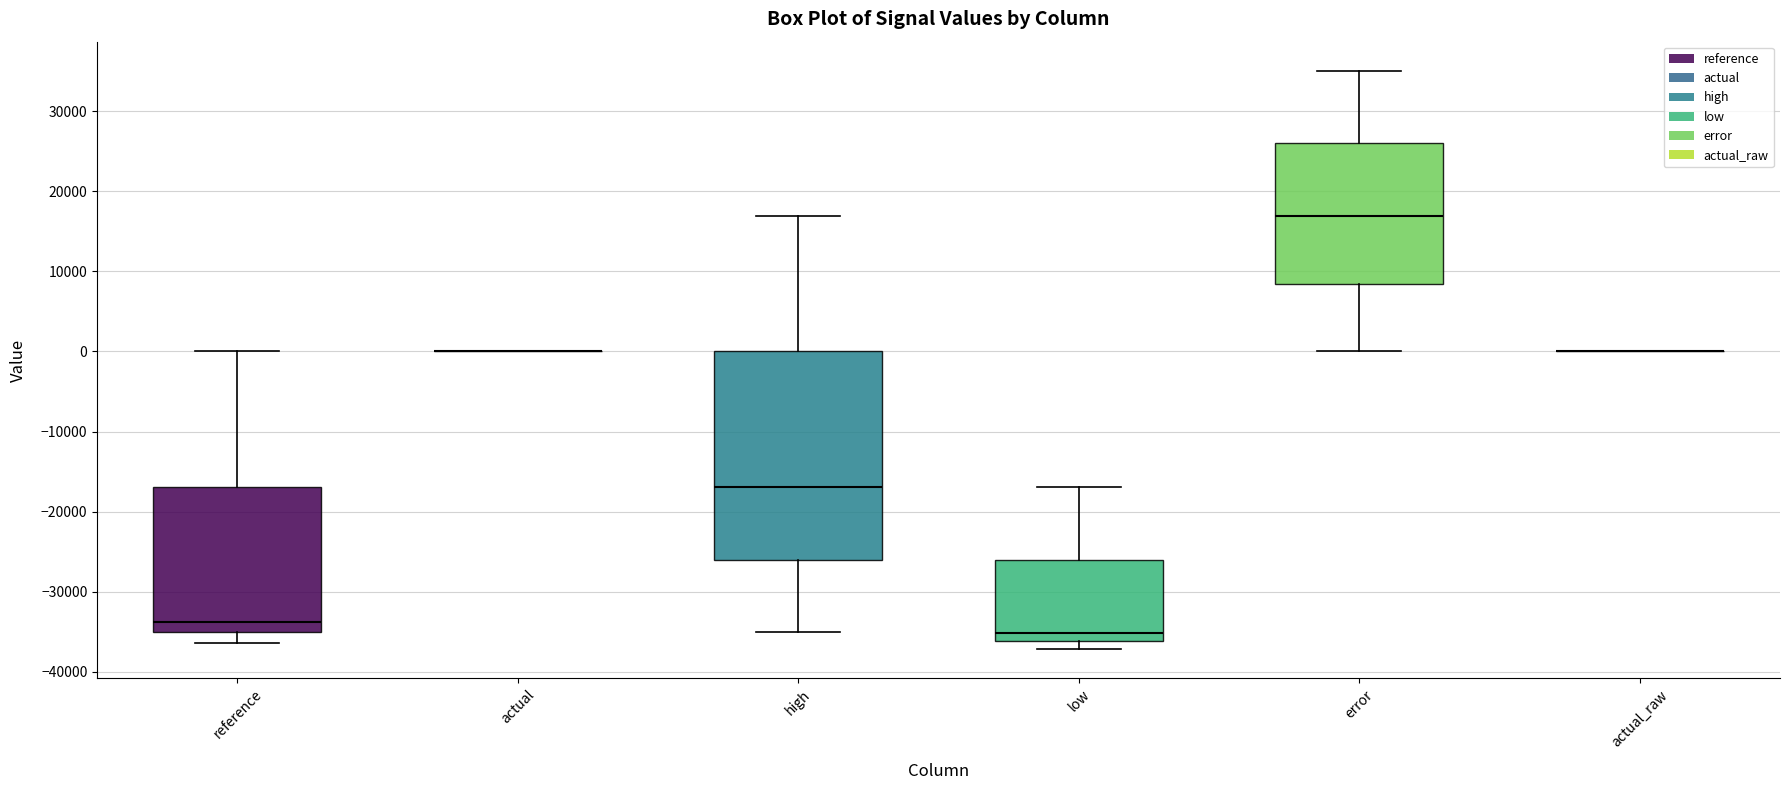

Reading left to right, read every box against the y-axis: the position of its median line, the range the box covers, and the ends of its whiskers. The values are not printed on the chart, so give them approximately, as read against the axis.

reference: median -34000, box -35000 to -17000, whiskers -36000 to 0
actual: box collapsed to a line at 0, whiskers 0 to 0
high: median -17000, box -26000 to 0, whiskers -35000 to 17000
low: median -35000, box -36000 to -26000, whiskers -37000 to -17000
error: median 17000, box 8000 to 26000, whiskers 0 to 35000
actual_raw: box collapsed to a line at 0, whiskers 0 to 0